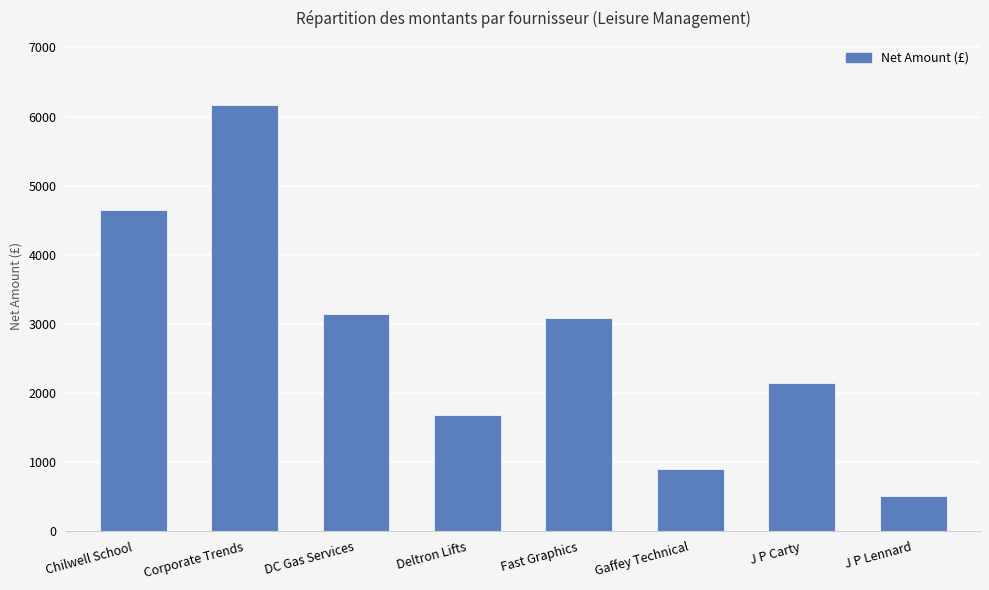

Rank the categories by value from lowest to highest.

J P Lennard, Gaffey Technical, Deltron Lifts, J P Carty, Fast Graphics, DC Gas Services, Chilwell School, Corporate Trends